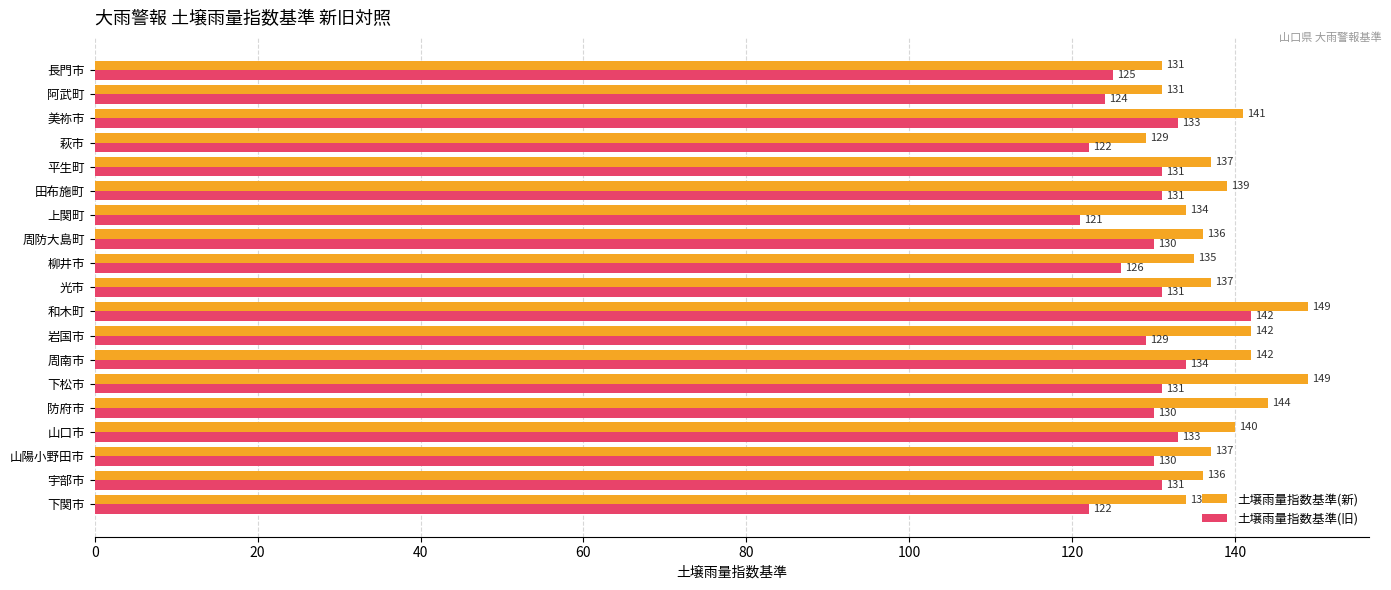

Which series has the widest spread of values?

土壌雨量指数基準(旧)